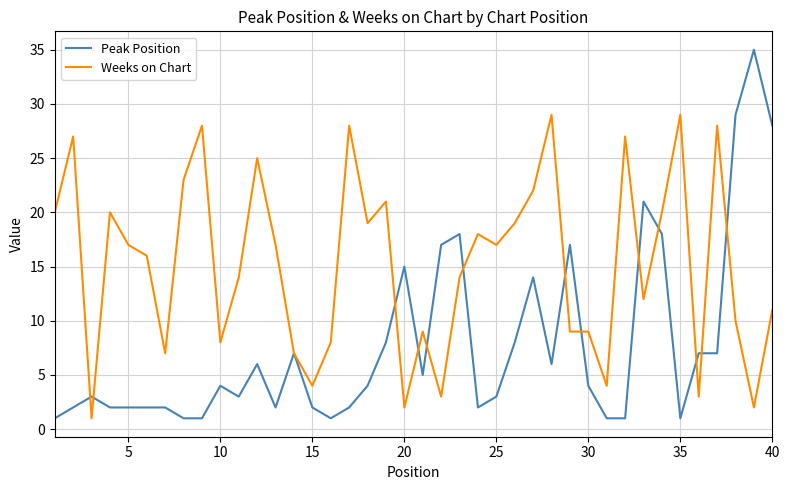

Which series has the largest total across all categories?

Weeks on Chart